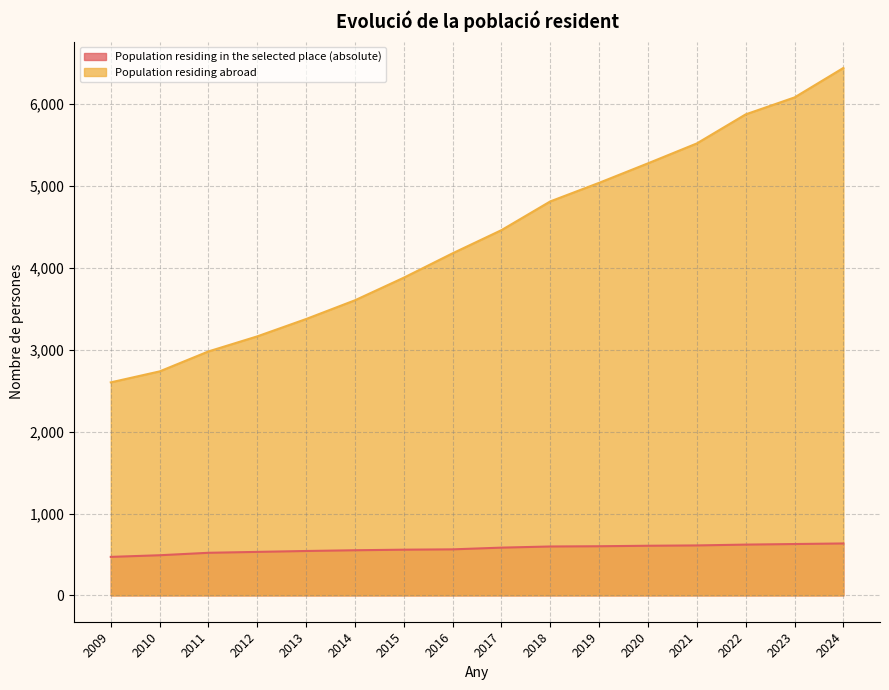

What is the smallest value displayed?

470